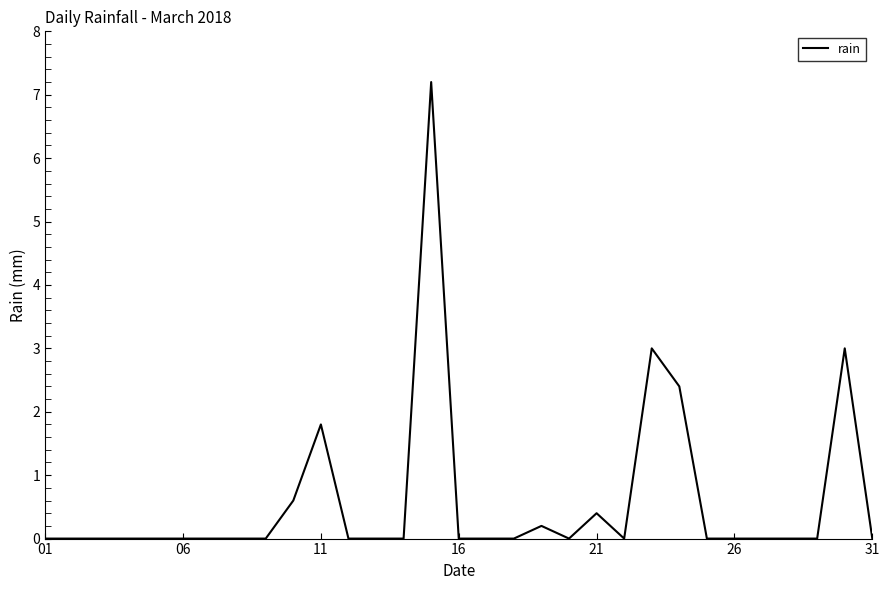

What is the difference between the maximum and minimum values?

7.2